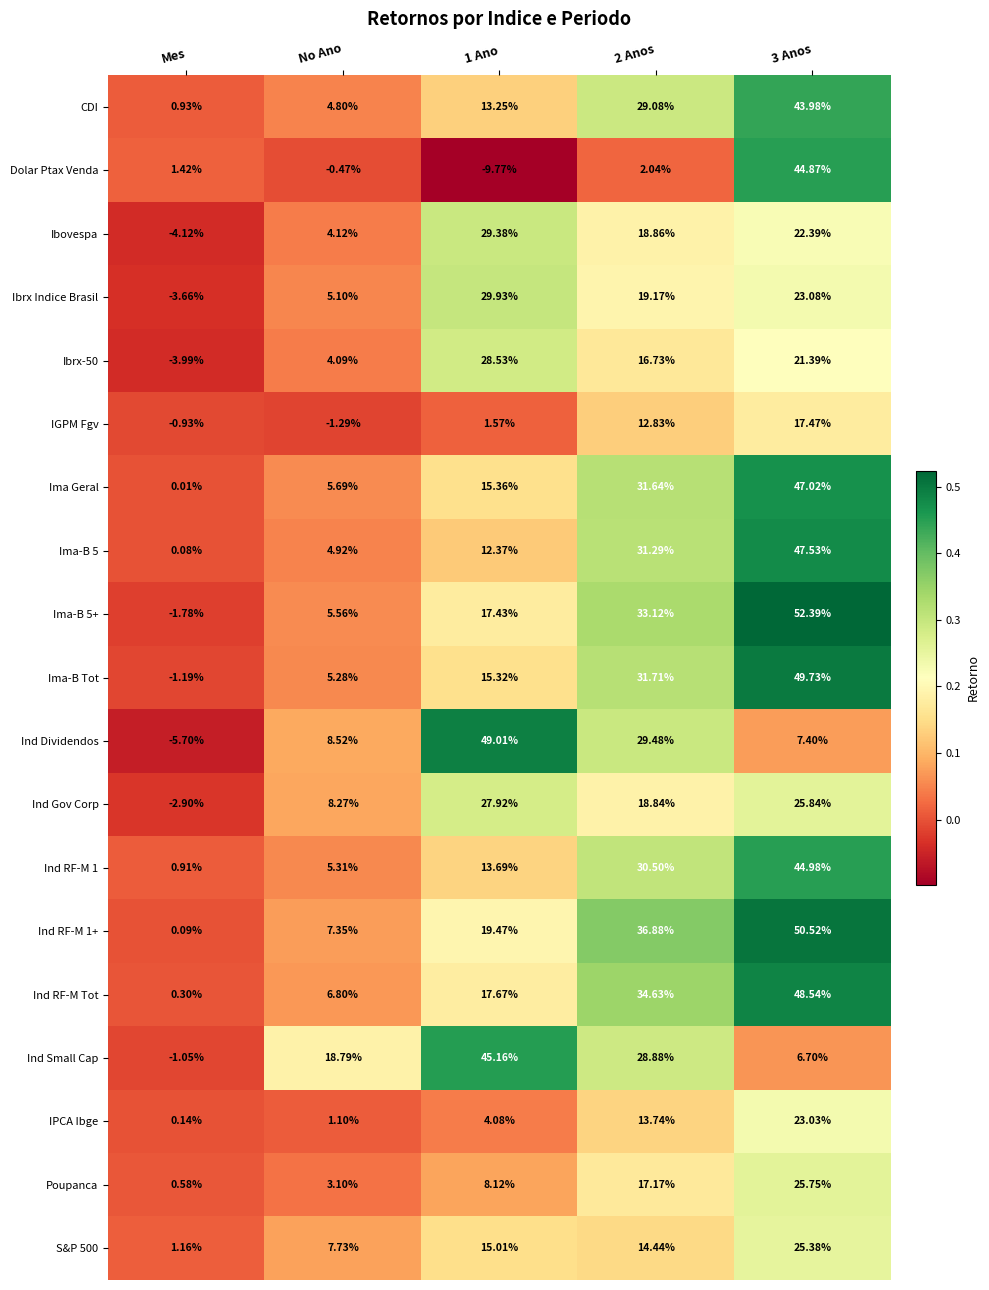

At which label does Ind Dividendos reach its minimum?

Mes